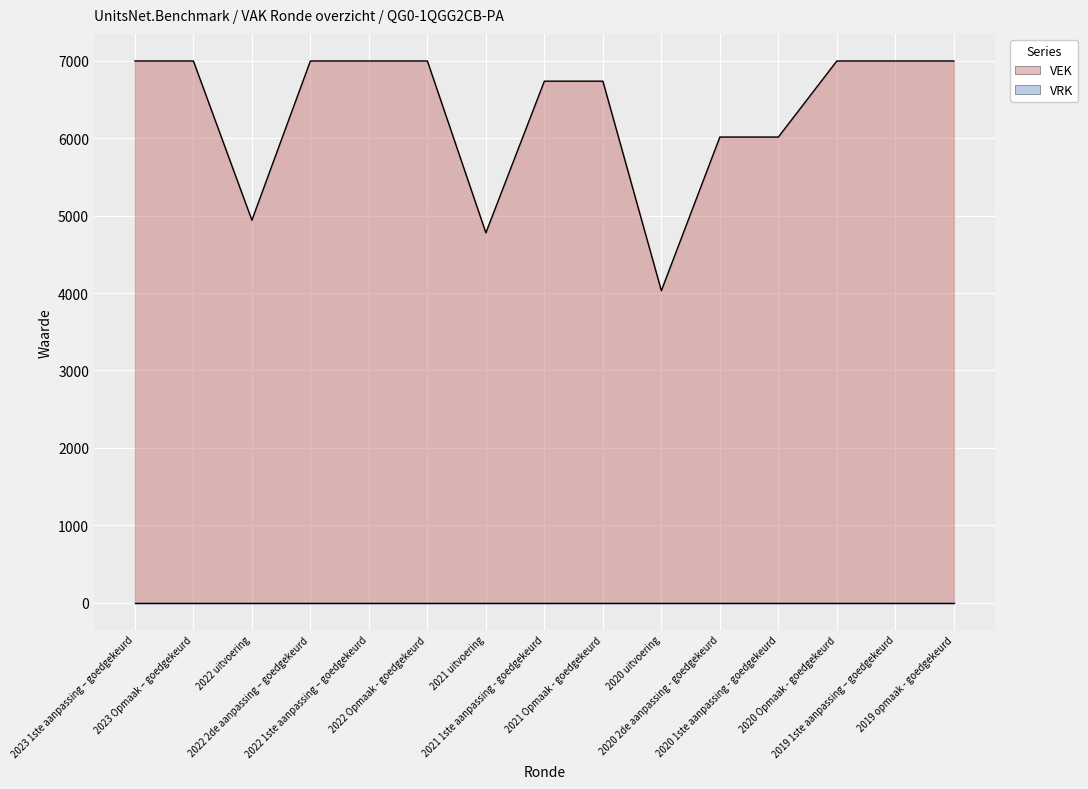

What value does the data have at 2022 Opmaak - goedgekeurd, to the nearest 50?

7000